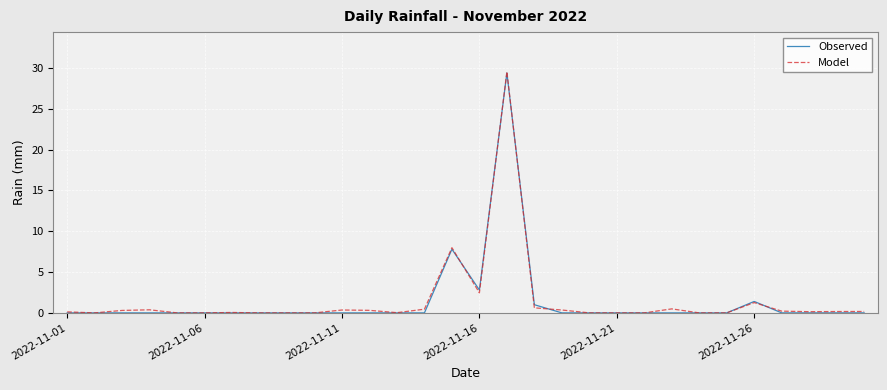

Which series has the widest spread of values?

Model